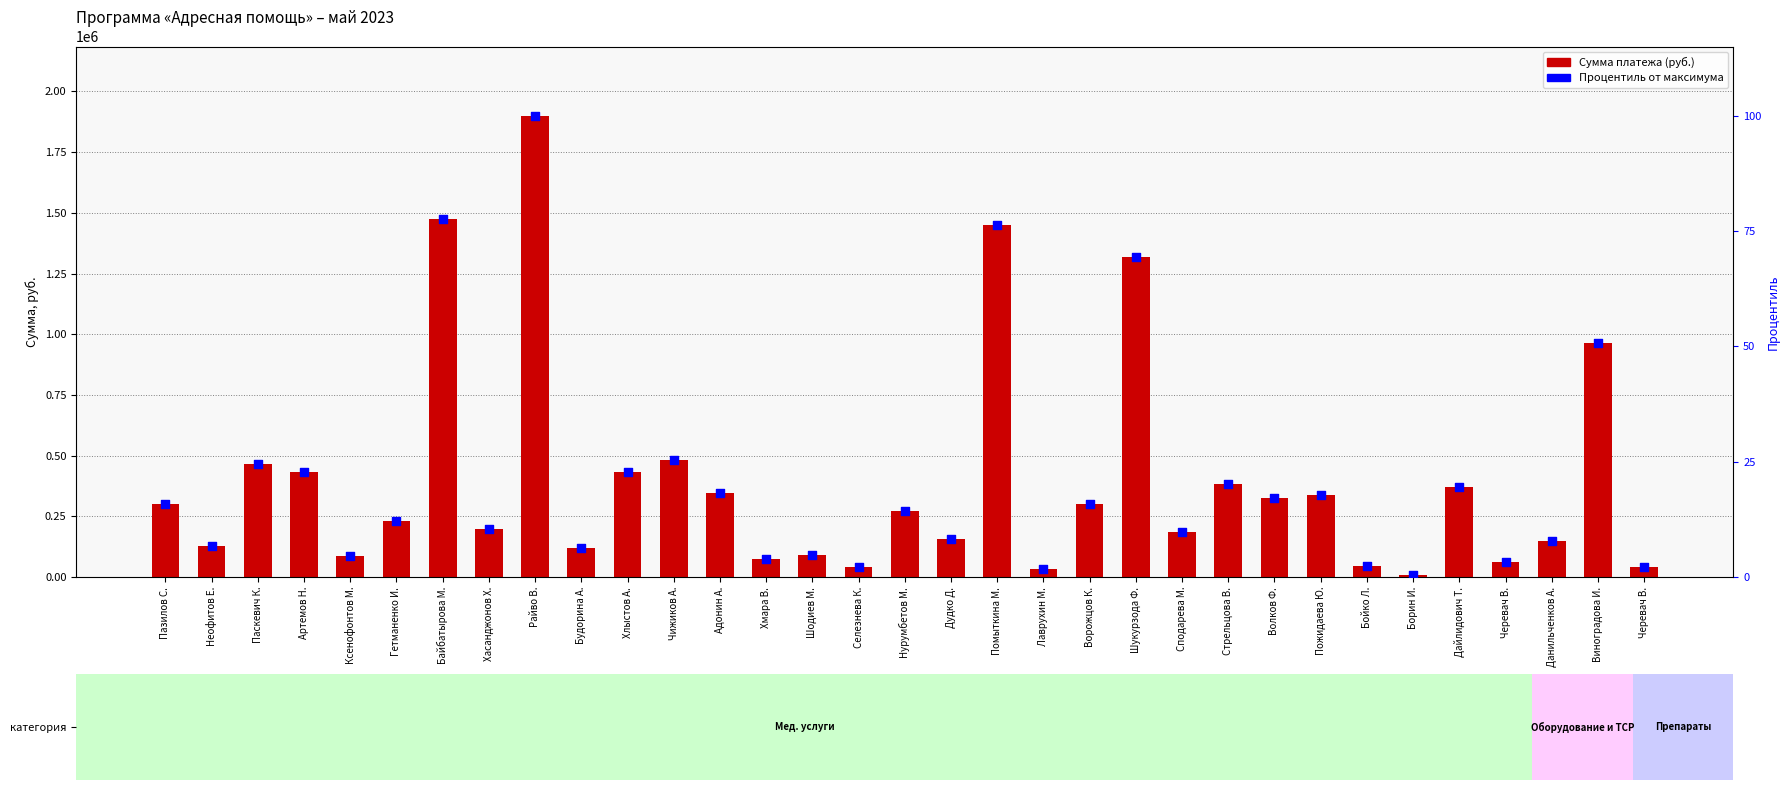

Which series has the largest total across all categories?

Сумма платежа (руб.)